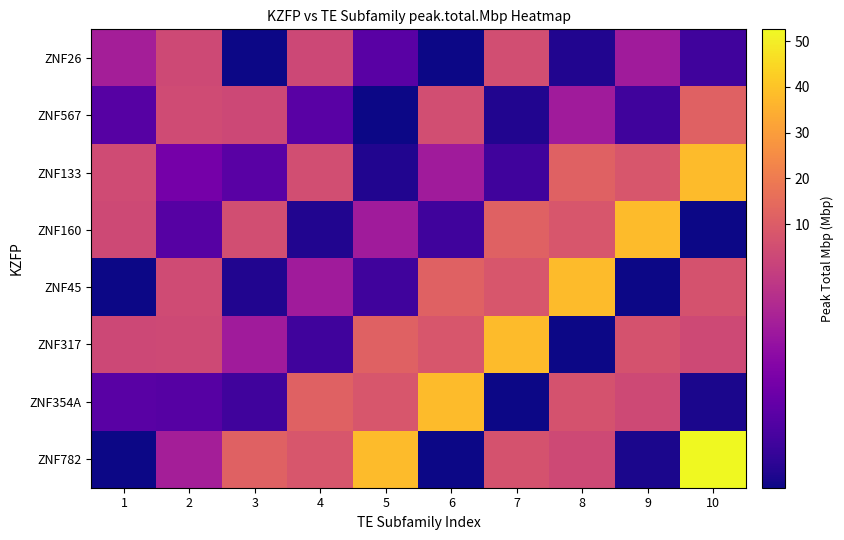

Reading left to right, what are all the values shown in this chart?

ZNF26: 1=1.8	2=3.3	3=0.1	4=3.2	5=0.8	6=0.1	7=5.1	8=0.2	9=1.8	10=0.6
ZNF567: 1=0.8	2=4.1	3=3.2	4=0.8	5=0.1	6=5.1	7=0.2	8=1.8	9=0.6	10=11.8
ZNF133: 1=4.1	2=1.2	3=0.8	4=5.1	5=0.2	6=1.8	7=0.6	8=11.8	9=7.9	10=37.9
ZNF160: 1=3.3	2=0.8	3=5.1	4=0.2	5=1.8	6=0.6	7=11.8	8=7.9	9=37.9	10=0.1
ZNF45: 1=0.1	2=4.1	3=0.2	4=1.8	5=0.6	6=11.8	7=7.9	8=37.9	9=0.1	10=6.7
ZNF317: 1=3.2	2=3.3	3=1.8	4=0.6	5=11.8	6=7.9	7=37.9	8=0.1	9=6.7	10=3.3
ZNF354A: 1=0.8	2=0.8	3=0.6	4=11.8	5=7.9	6=37.9	7=0.1	8=6.7	9=3.3	10=0.2
ZNF782: 1=0.1	2=1.8	3=11.8	4=7.9	5=37.9	6=0.1	7=6.7	8=3.3	9=0.2	10=52.6